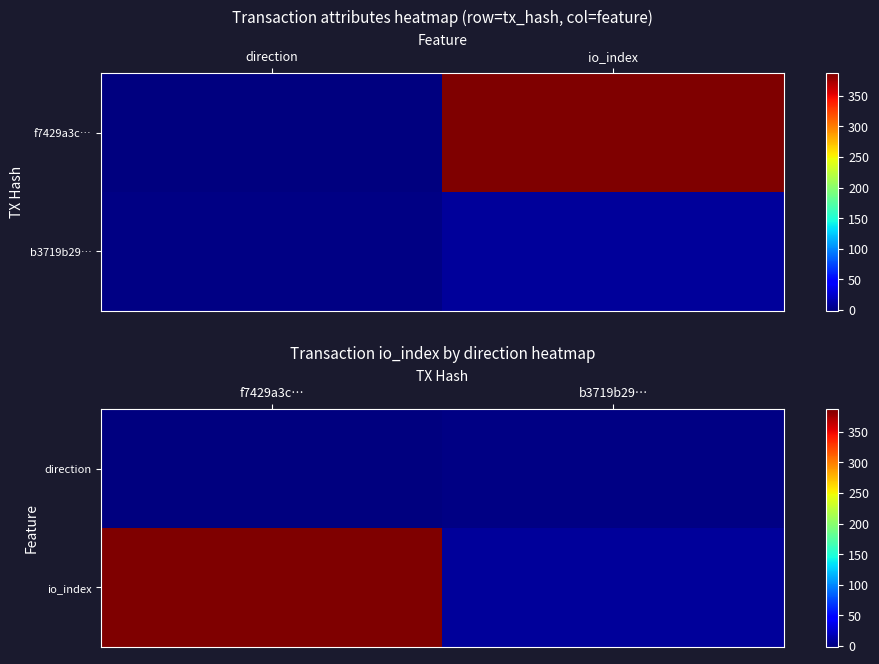

The io_index series shows 577 at f7429a3c…. True or false?

False